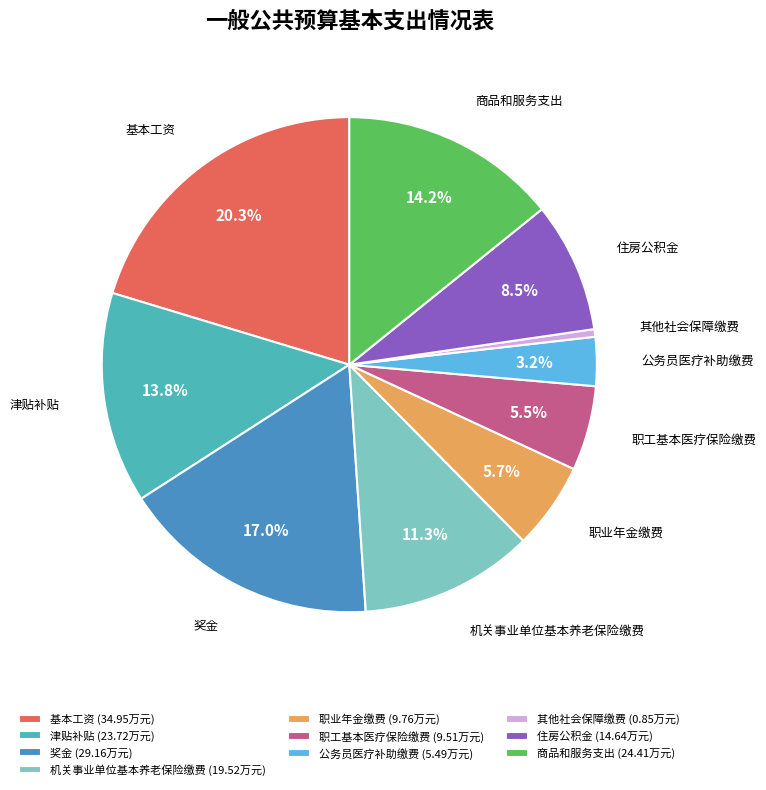

How much of the chart is everything except 津贴补贴?

86.2%